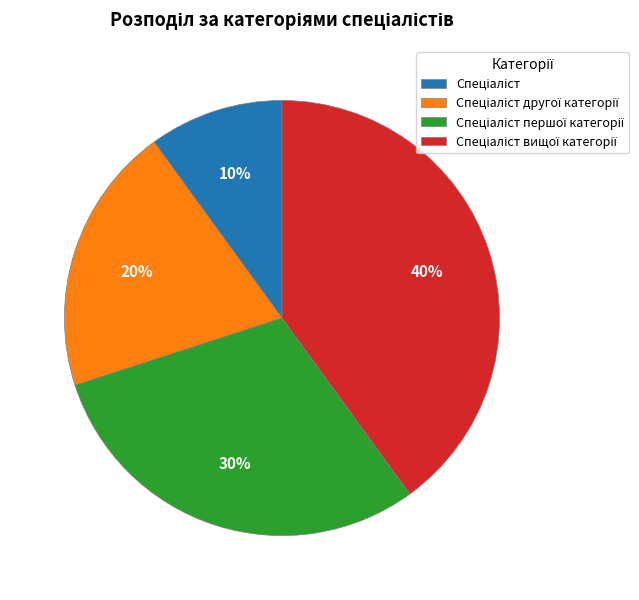

Is there a majority slice in this chart?

No